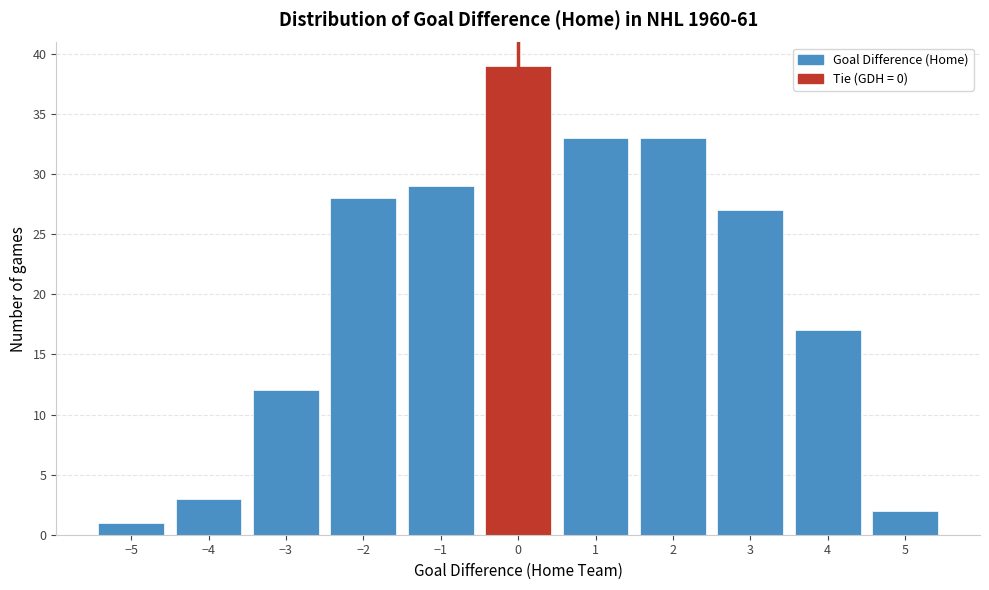

Reading left to right, list every bar in this chart as the range it spans on the x-axis followed by its height. The values are not printed on the chart, so give them approximately, as read against the axis.

-5.5 to -4.5: 1
-4.5 to -3.5: 3
-3.5 to -2.5: 12
-2.5 to -1.5: 28
-1.5 to -0.5: 29
-0.5 to 0.5: 39
0.5 to 1.5: 33
1.5 to 2.5: 33
2.5 to 3.5: 27
3.5 to 4.5: 17
4.5 to 5.5: 2